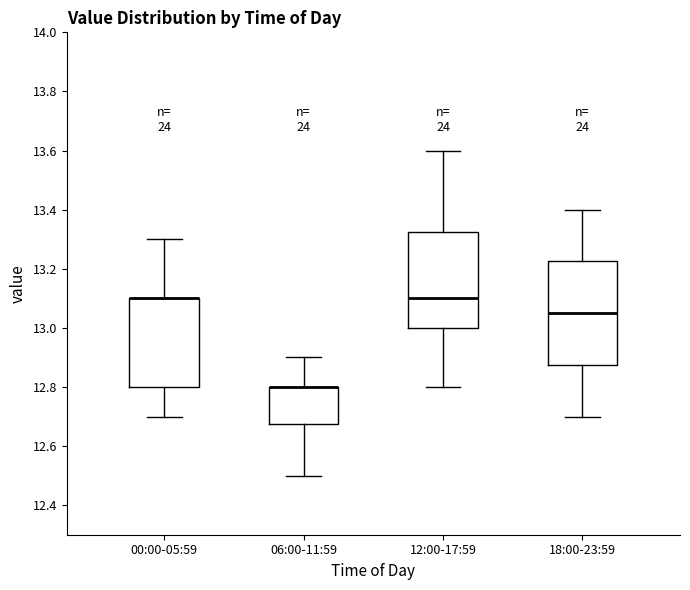

Where does the median line of the box for 18:00-23:59 sit on the y-axis? The values are not printed on the chart, so give them approximately, as read against the axis.

13.06